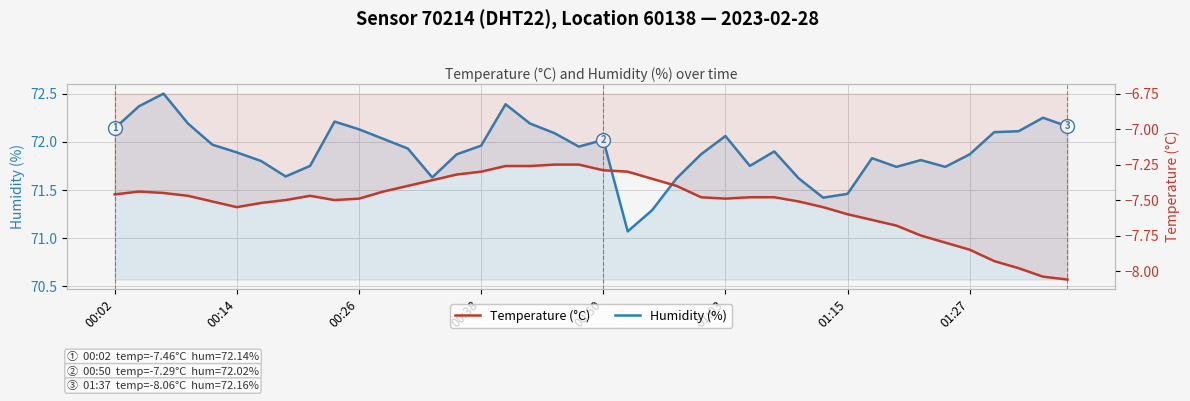

Does the chart display data point markers on the line(s)?

No